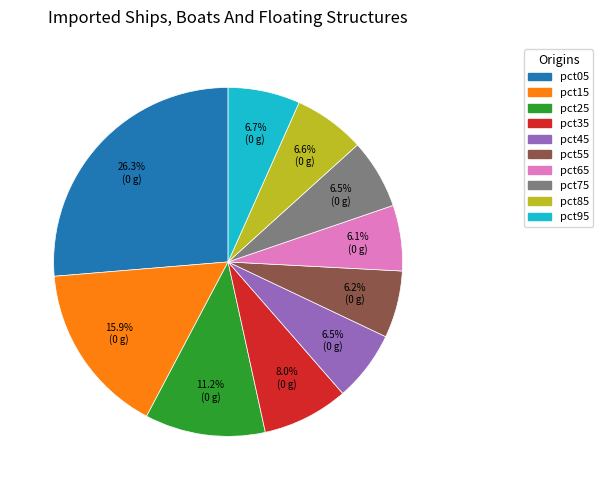

True or false: pct25 accounts for 11% of the total.

True